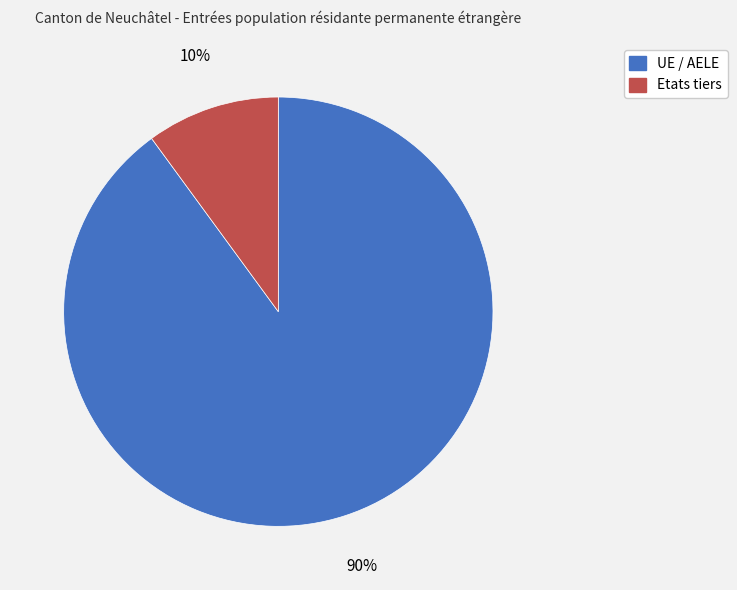

To the nearest percent, what is the combined percentage of Etats tiers and UE / AELE?

100%